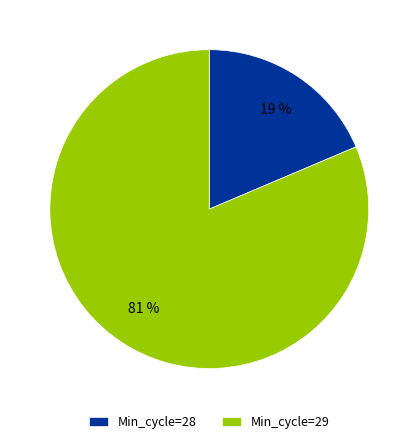

To the nearest percent, what percentage of the pie is Min_cycle=29?

81%